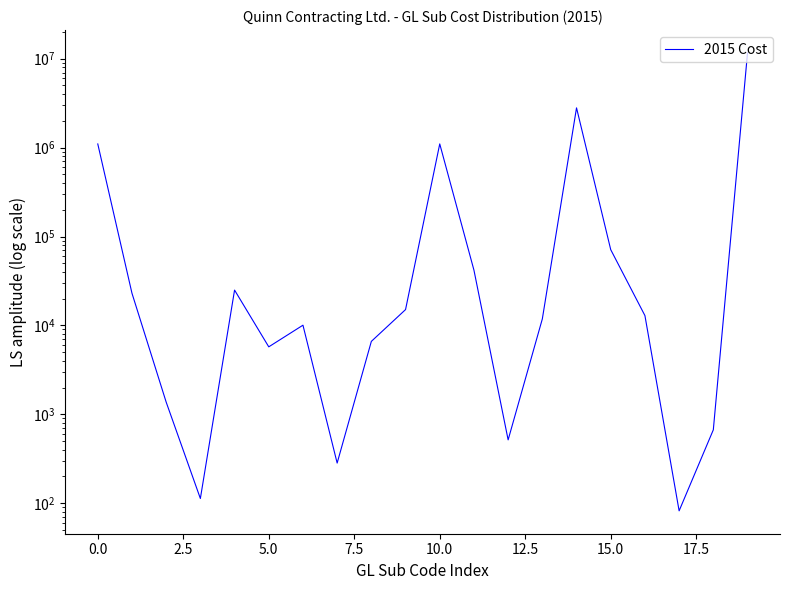

Reading left to right, extract all data points from this chart.

1100072.1	22991.1	1371.0	112.9	24965.2	5737.4	10052.6	282.7	6609.1	15061.2	1100971.5	41847.0	515.5	11829.3	2801087.0	71111.7	12893.3	82.0	668.5	11608051.0